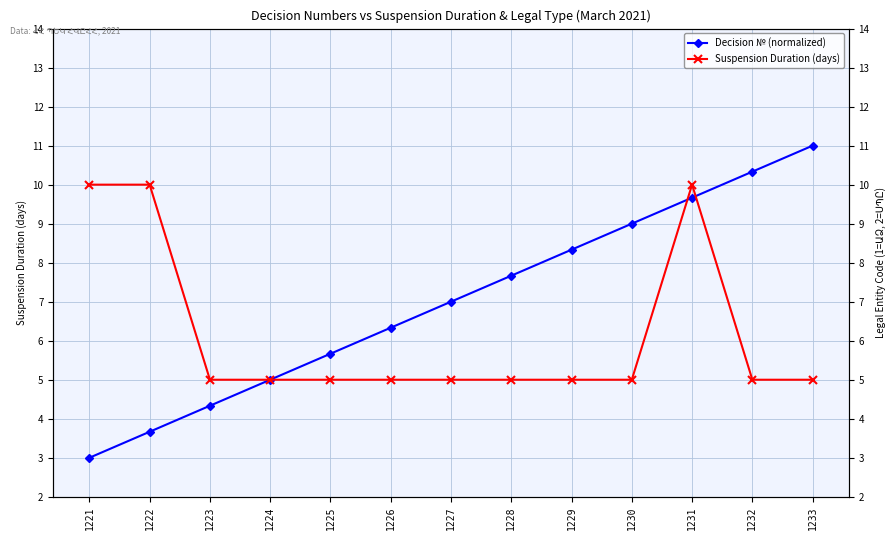

How many data points does each series have?

13